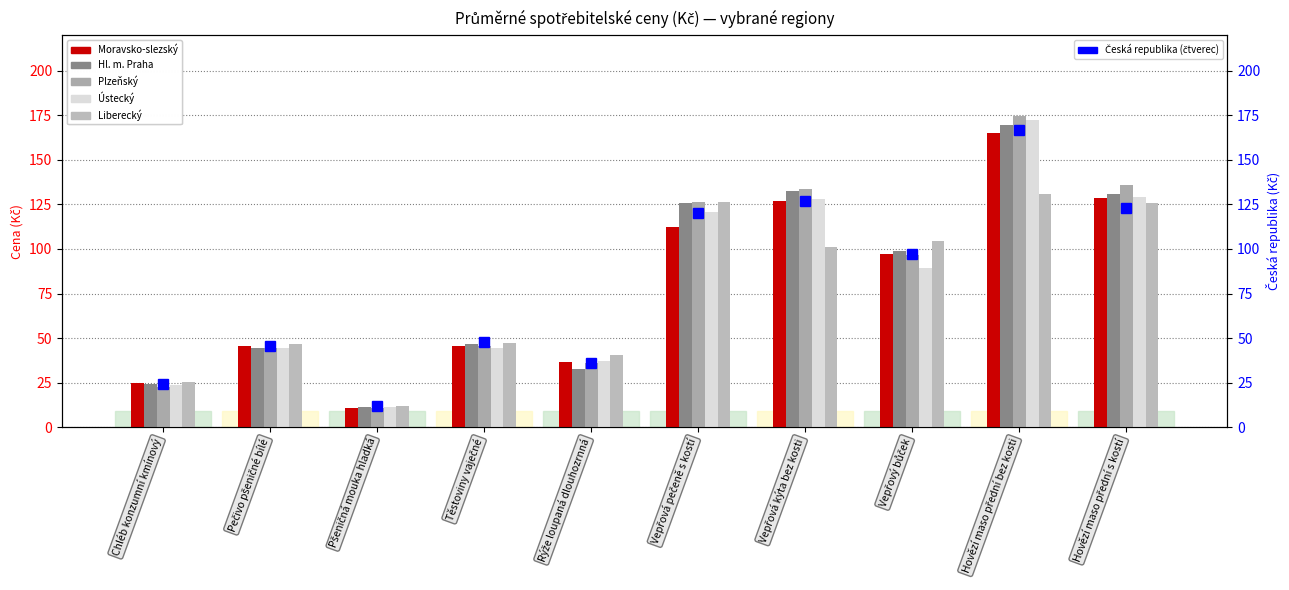

What is the sum of the Plzeňský values at Pečivo pšeničné bílé and Rýže loupaná dlouhozrnná?

80.1